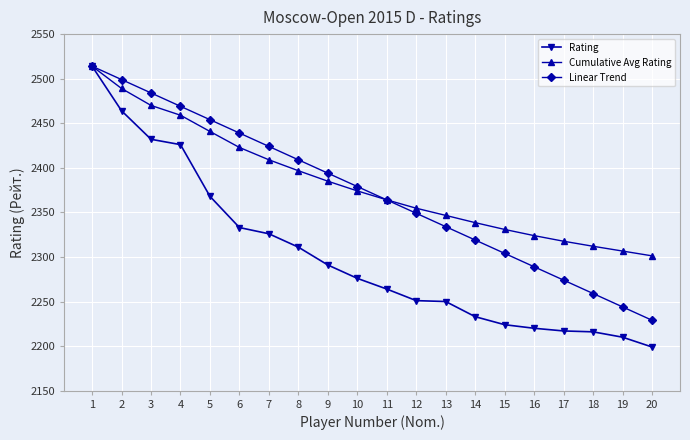

List the labels in order of Linear Trend value, largest first.

1, 2, 3, 4, 5, 6, 7, 8, 9, 10, 11, 12, 13, 14, 15, 16, 17, 18, 19, 20